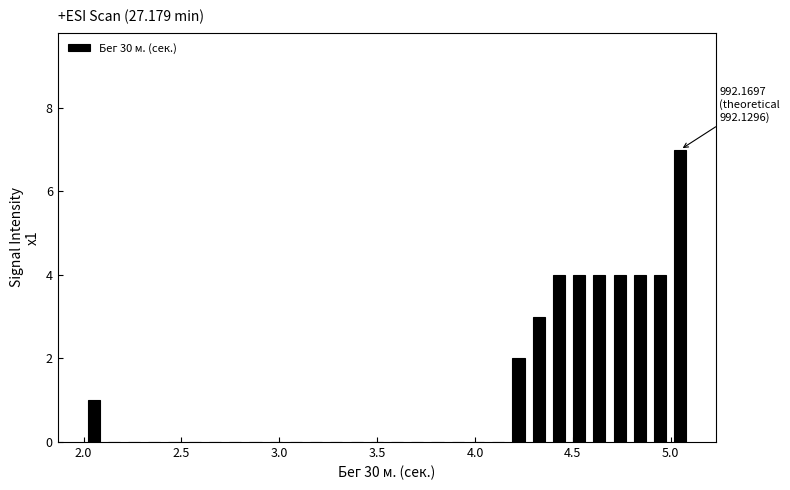

Read against the x-axis, roughly where is the centre of the tallest bar?

5.05